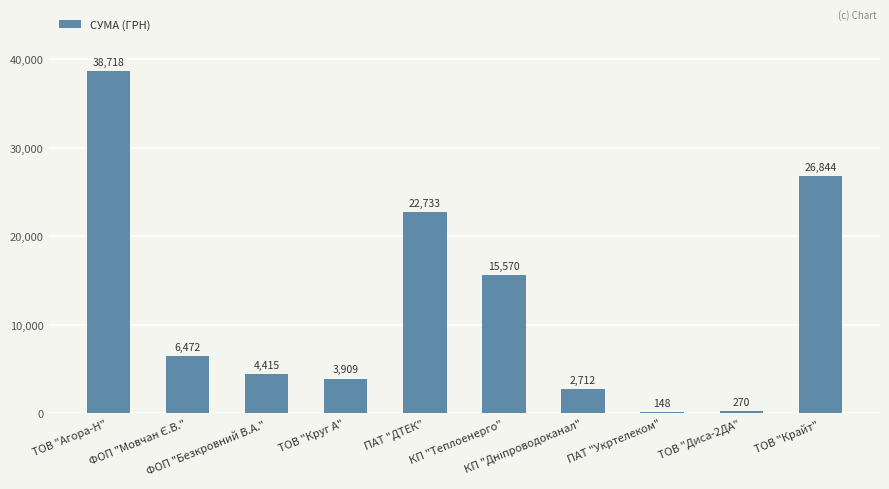

What is the difference between the values at ПАТ "Укртелеком" and КП "Теплоенерго"?

15422.0